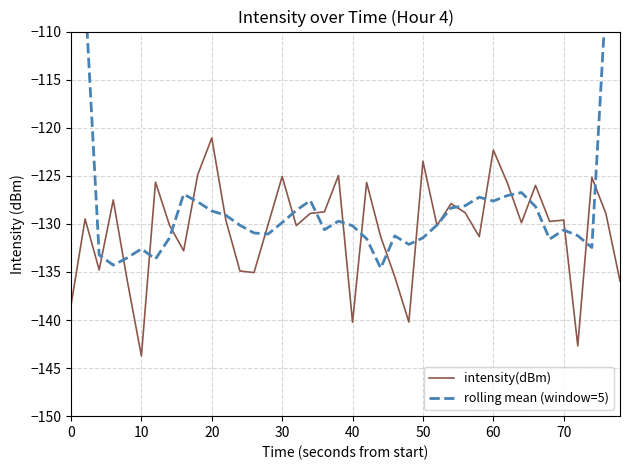

Is it true that intensity(dBm) equals -122.3 at 60?

True